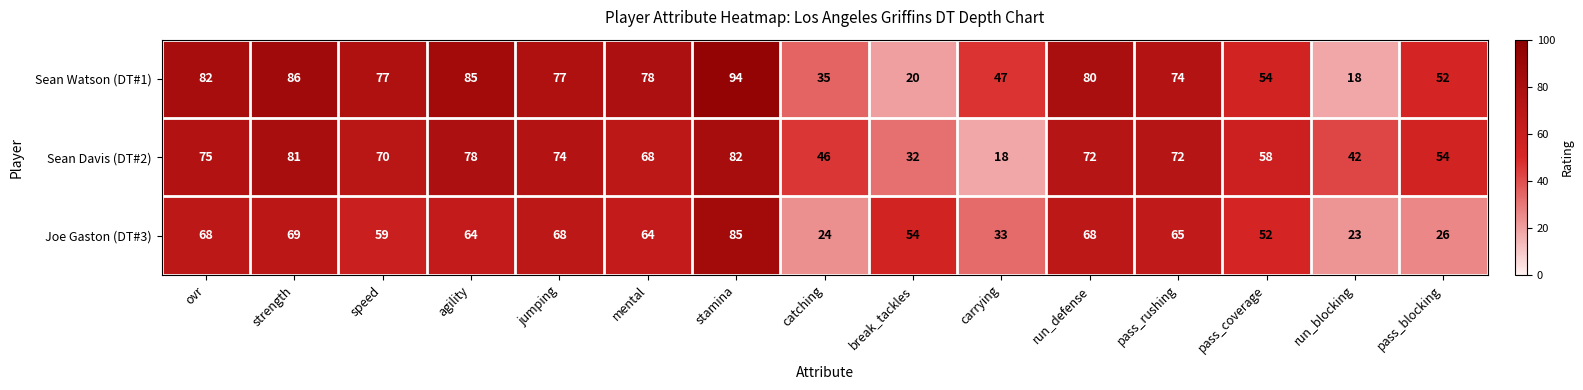

What is the total value across all series at speed?

206